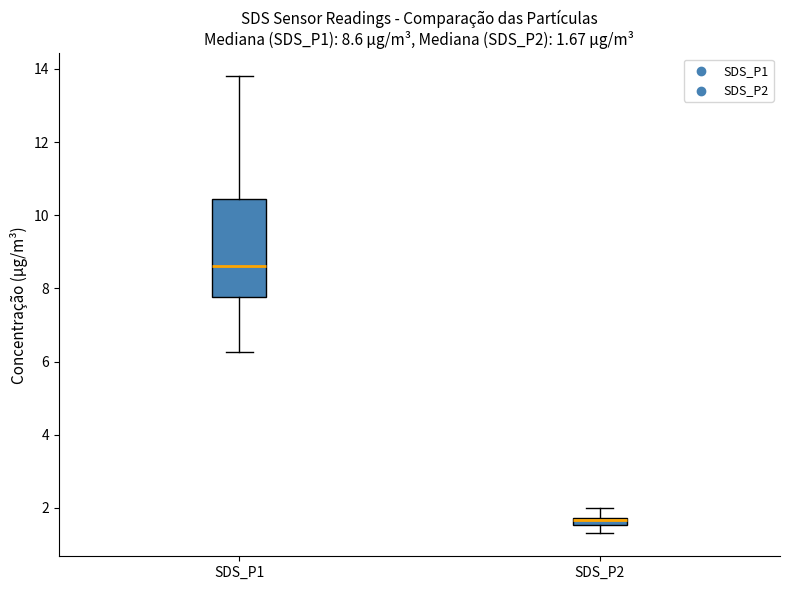

Comparing the boxes themselves (not the whiskers), which one is the tallest?

SDS_P1